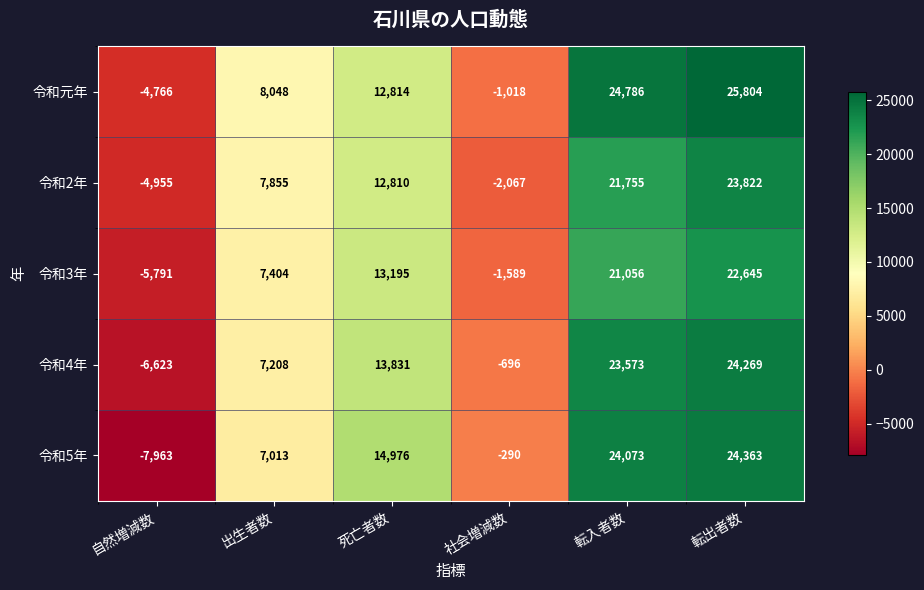

What is the sum of all 令和2年 values?

59220